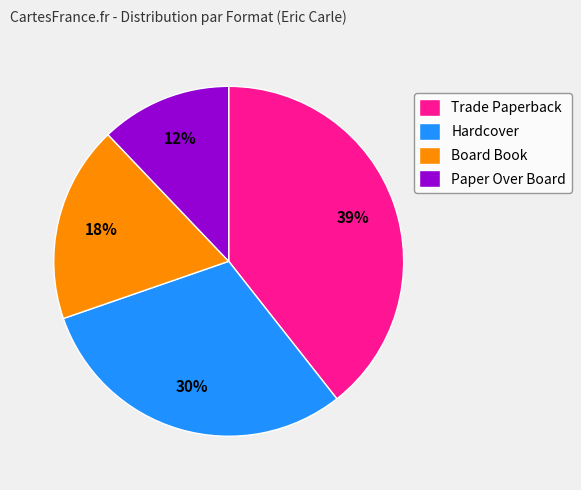

Rank the categories by value from lowest to highest.

Paper Over Board, Board Book, Hardcover, Trade Paperback